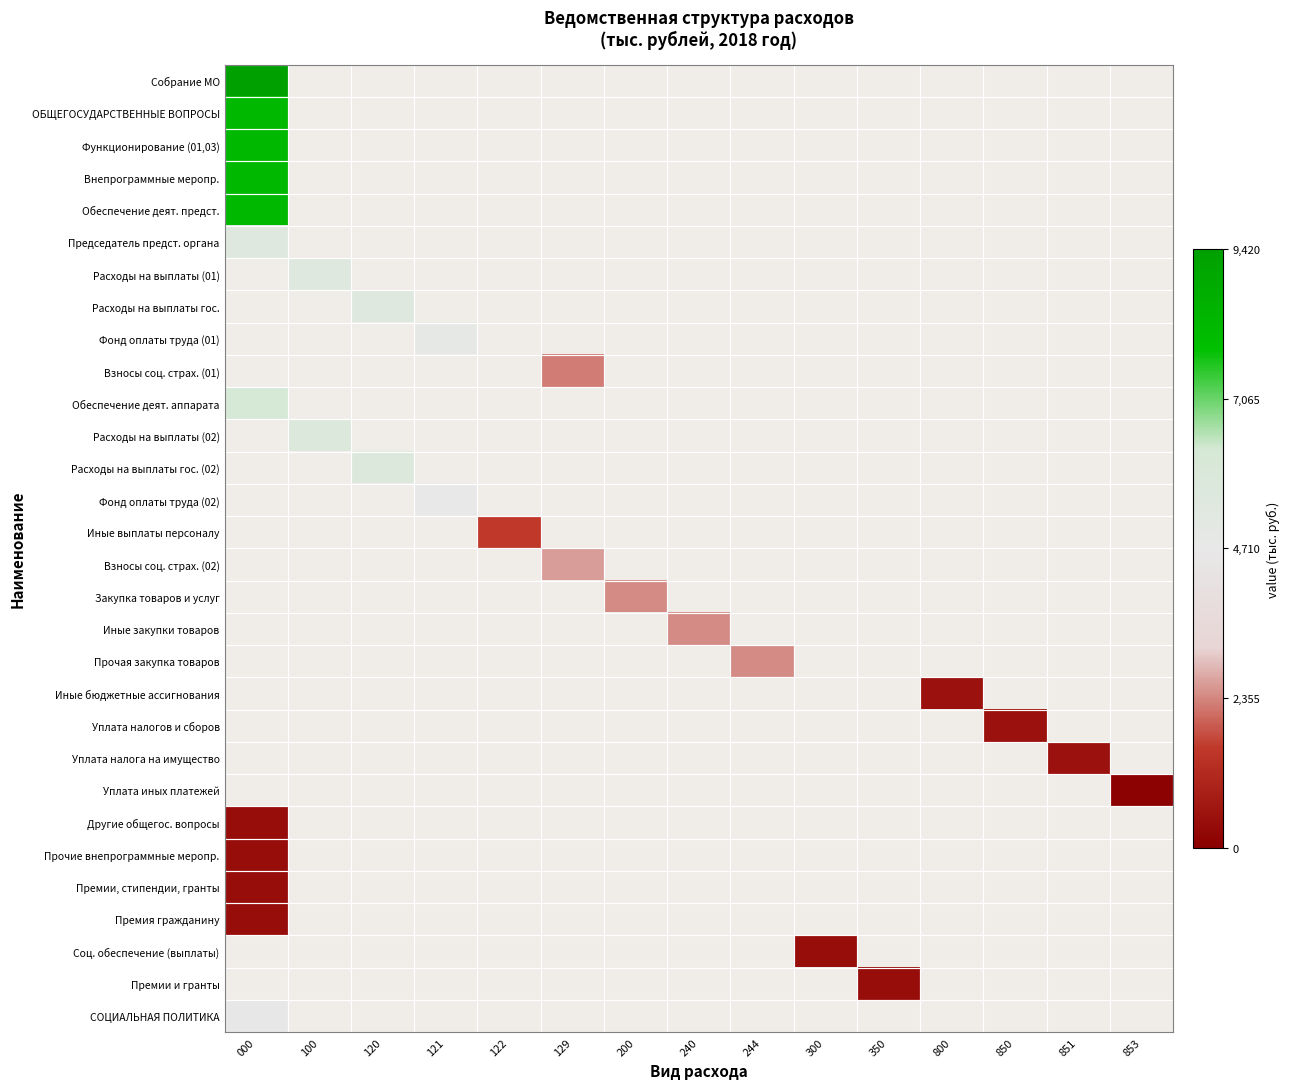

How many data points does each series have?

15